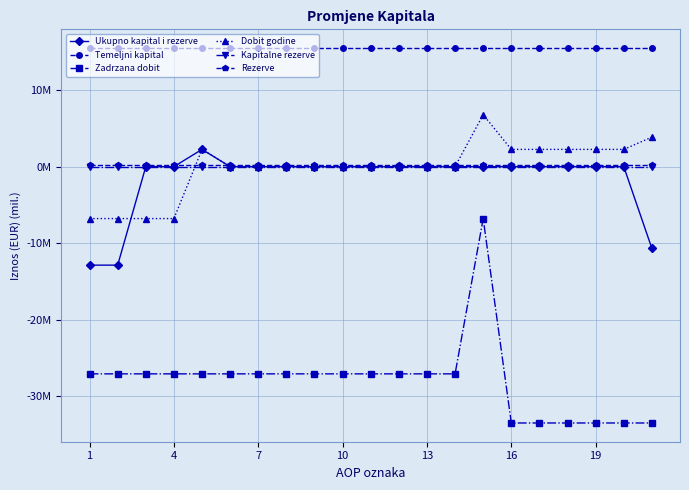

What is the sum of all Temeljni kapital values?

325.0